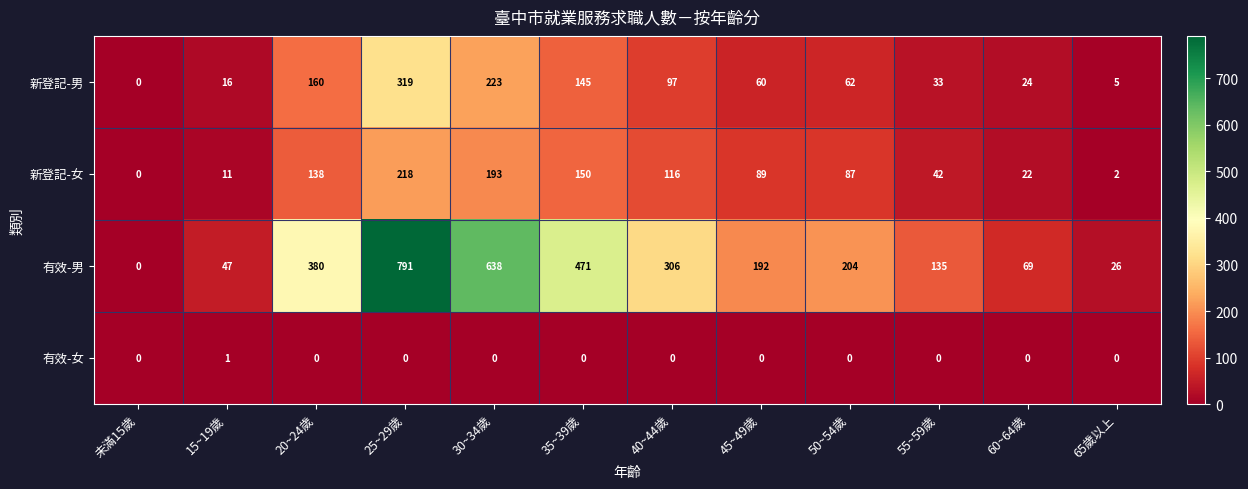

Between 25~29歲 and 65歲以上, which series saw the biggest shift?

有效-男